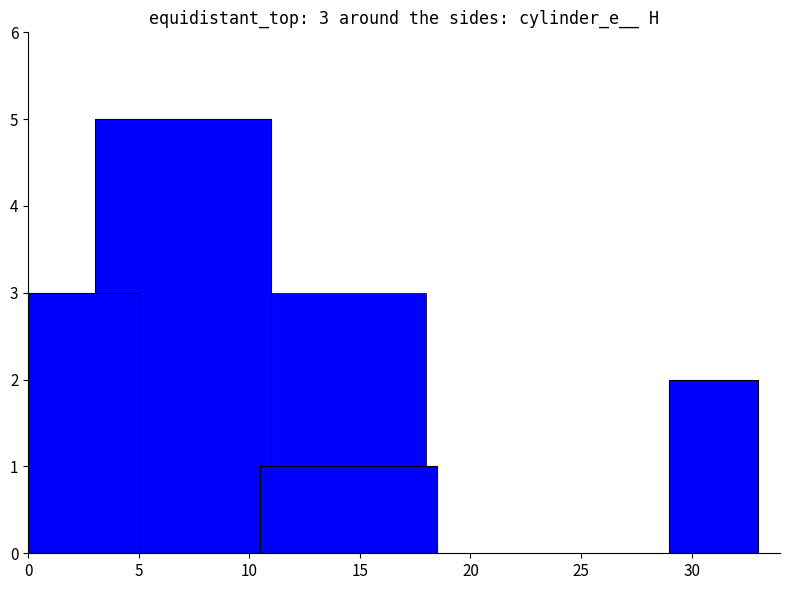

How many values are between 1 and 2?

7